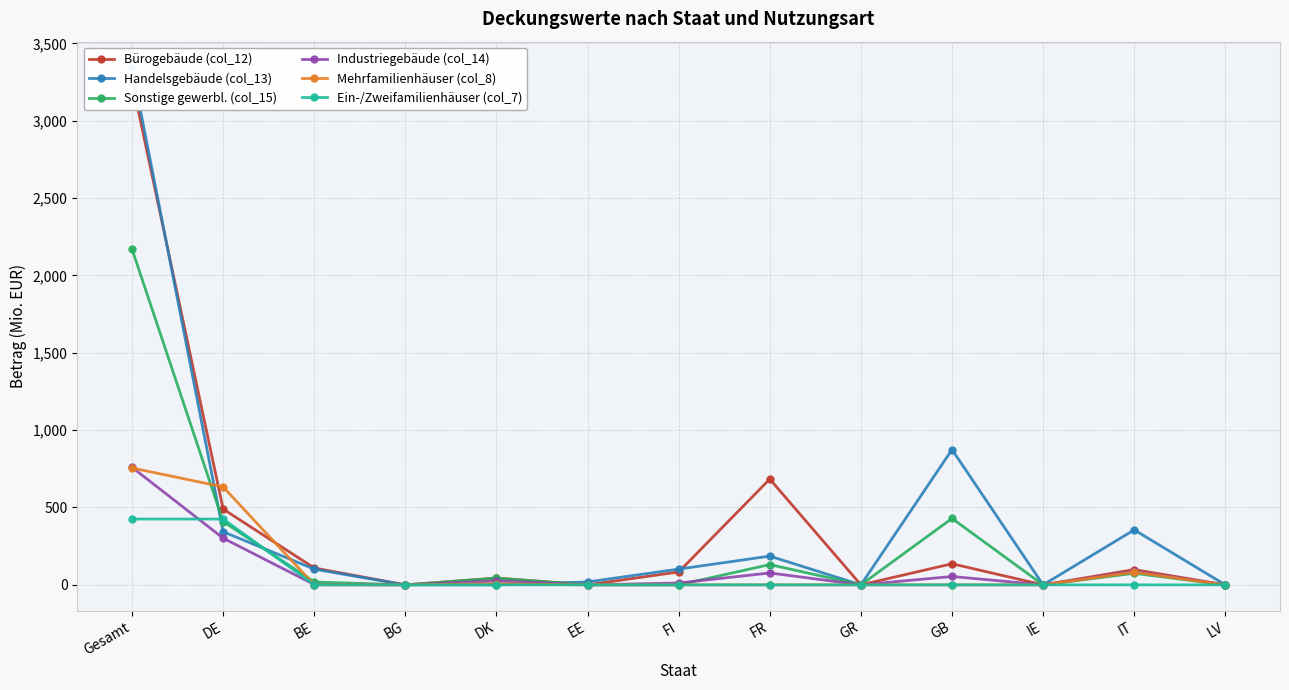

How many values in the Mehrfamilienhäuser (col_8) series exceed 0?

4